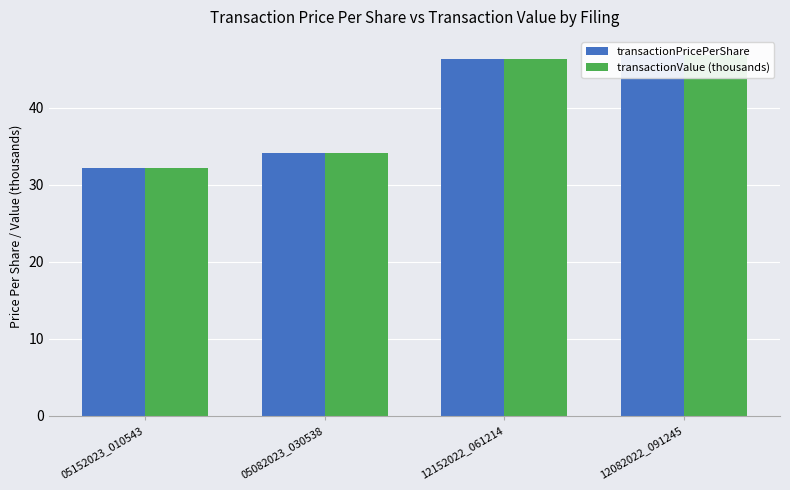

What is the label of the 4th bar from the left?

12082022_091245